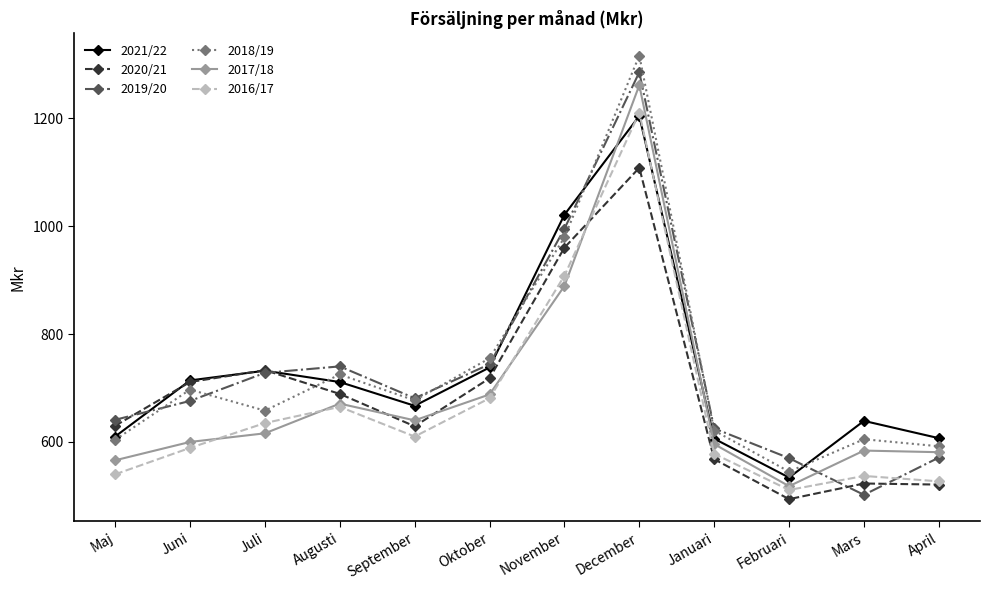

What is the maximum value for 2021/22?

1204